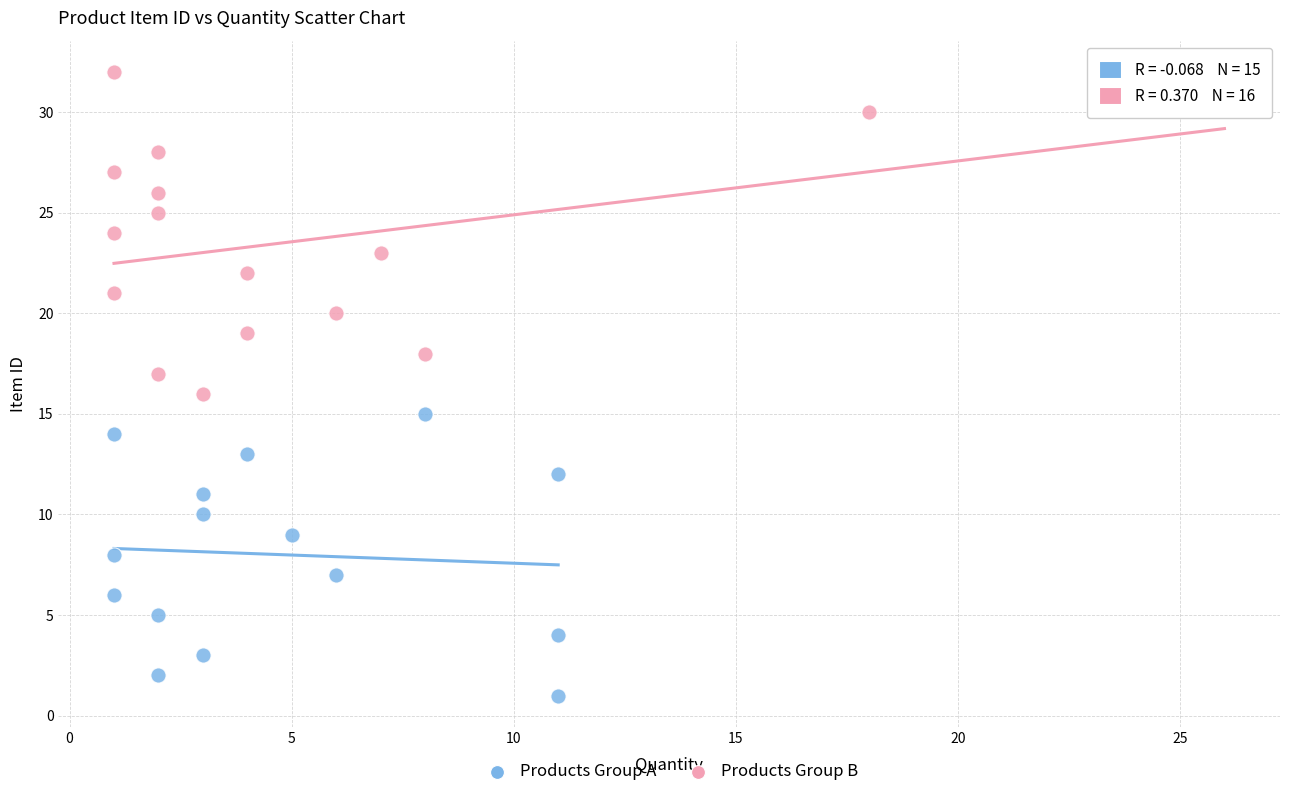

Which series reaches the maximum Y coordinate?

Products Group B